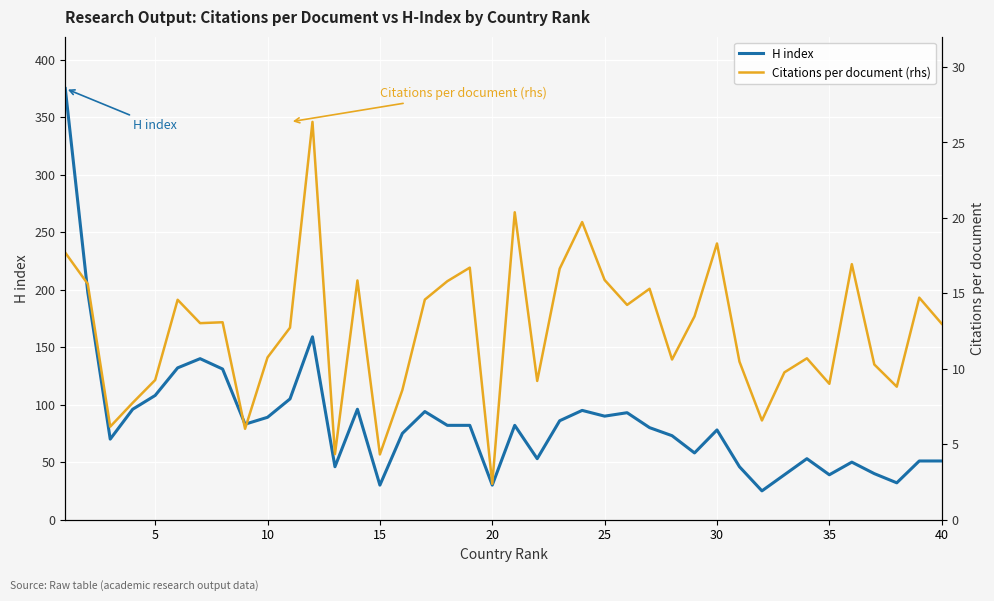

What is the highest value of the H index series?

375